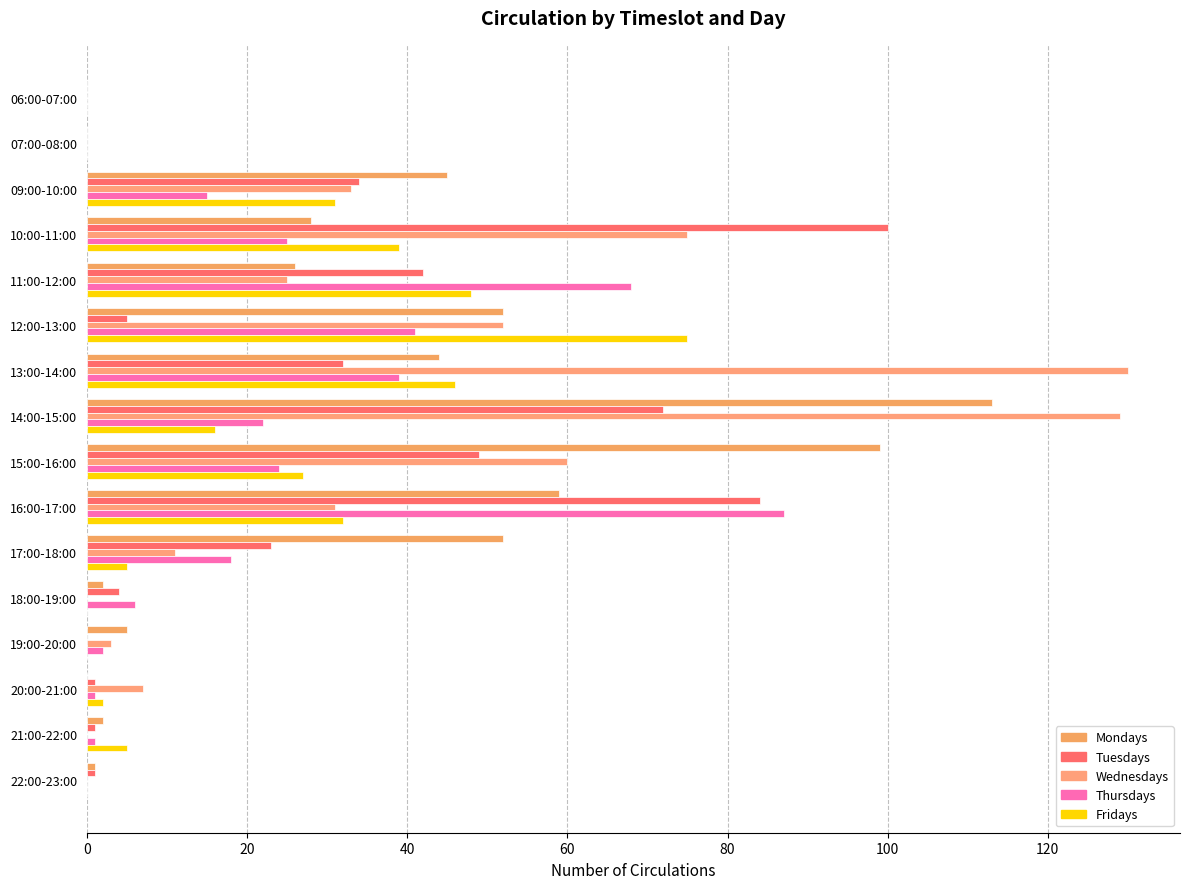

How many series are shown in this chart?

5